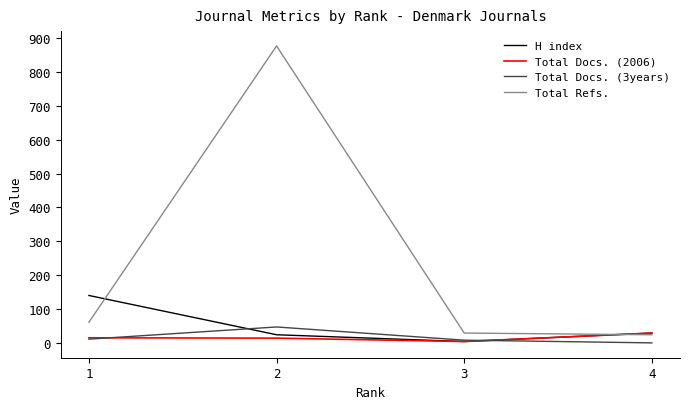

Which series has the largest range (max minus min)?

Total Refs.